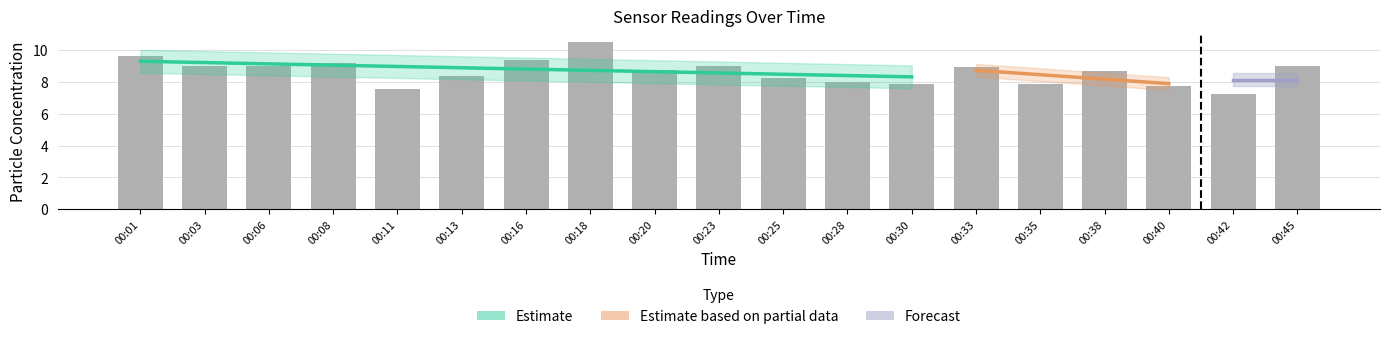

Rank the categories by value from lowest to highest.

00:42, 00:11, 00:40, 00:30, 00:35, 00:28, 00:25, 00:13, 00:38, 00:20, 00:33, 00:23, 00:45, 00:03, 00:06, 00:08, 00:16, 00:01, 00:18